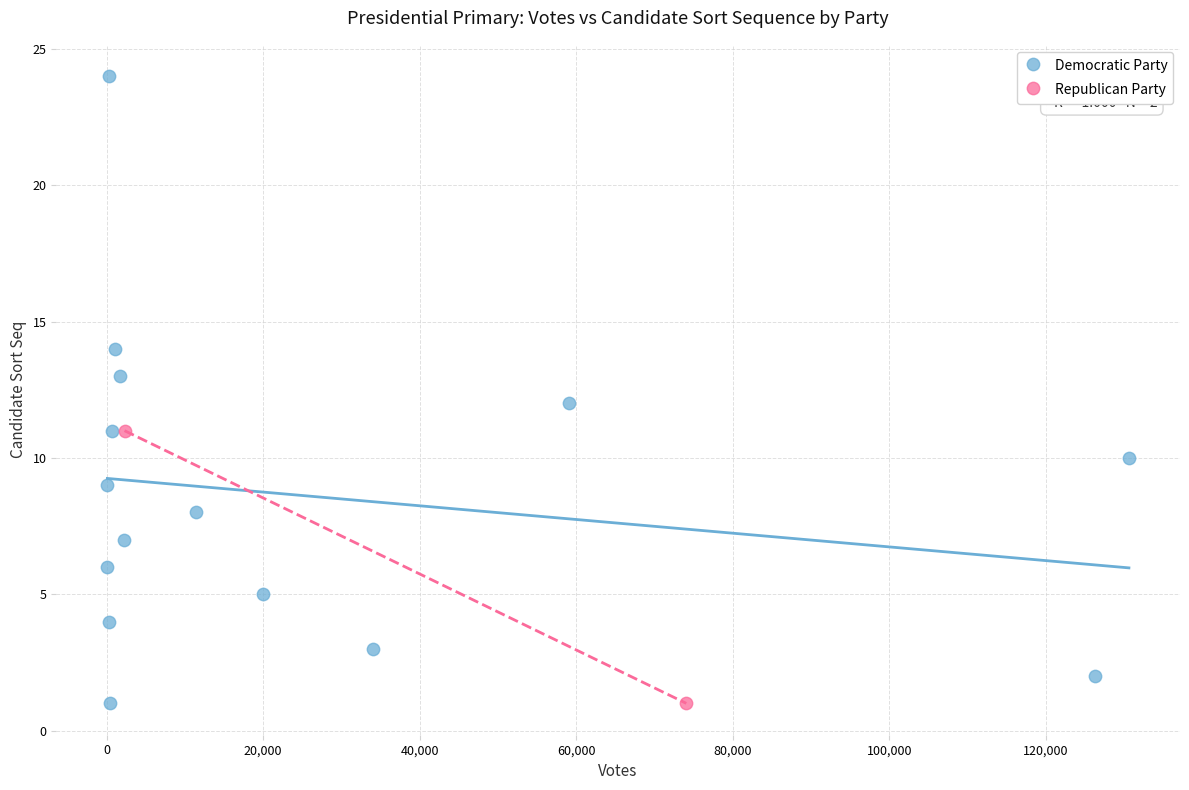

What are all the series names shown in the legend?

Democratic Party, Republican Party